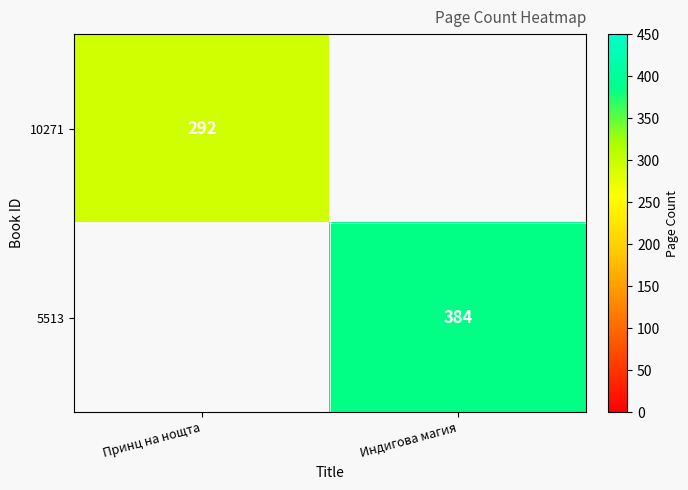

The value of 5513 at Индигова магия is 675. True or false?

False